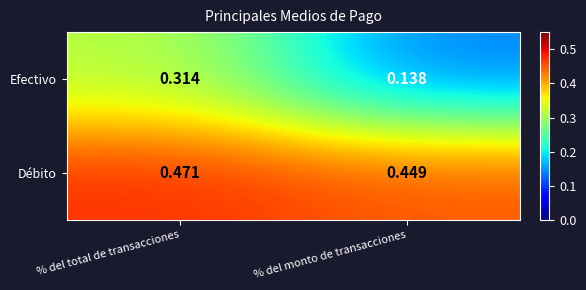

What is the total value across all series at % del total de transacciones?

0.8